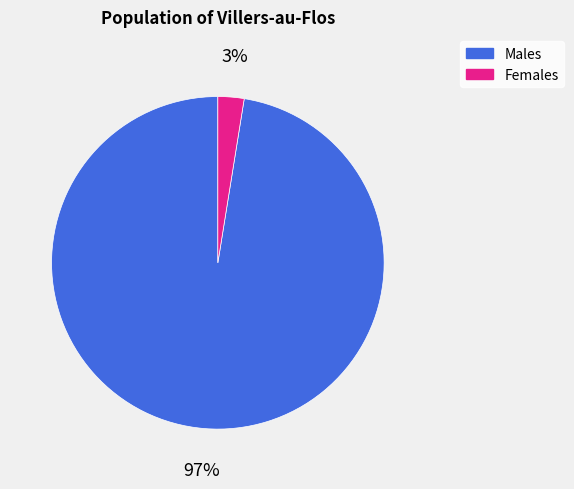

To the nearest percent, what is the average slice percentage?

50%